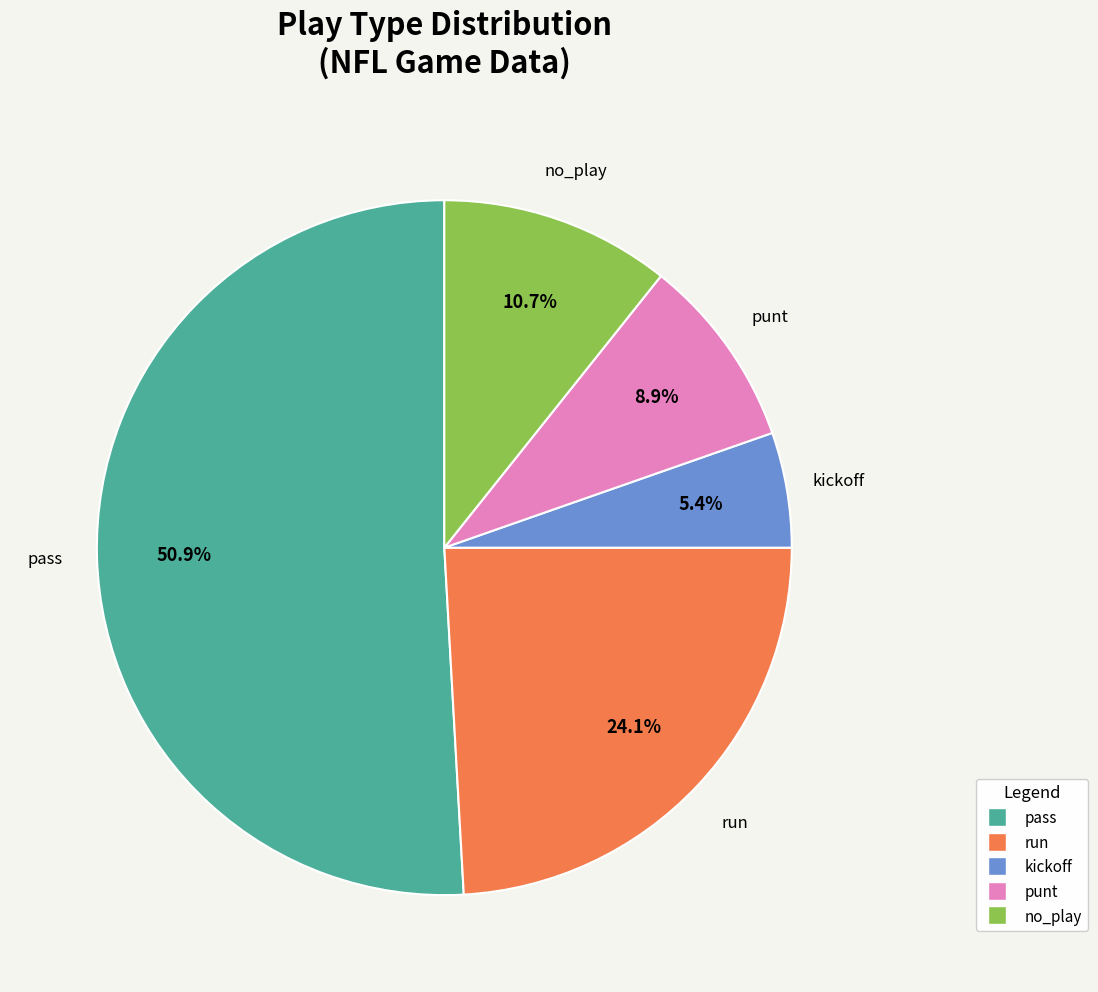

Count the number of slices in the pie.

5